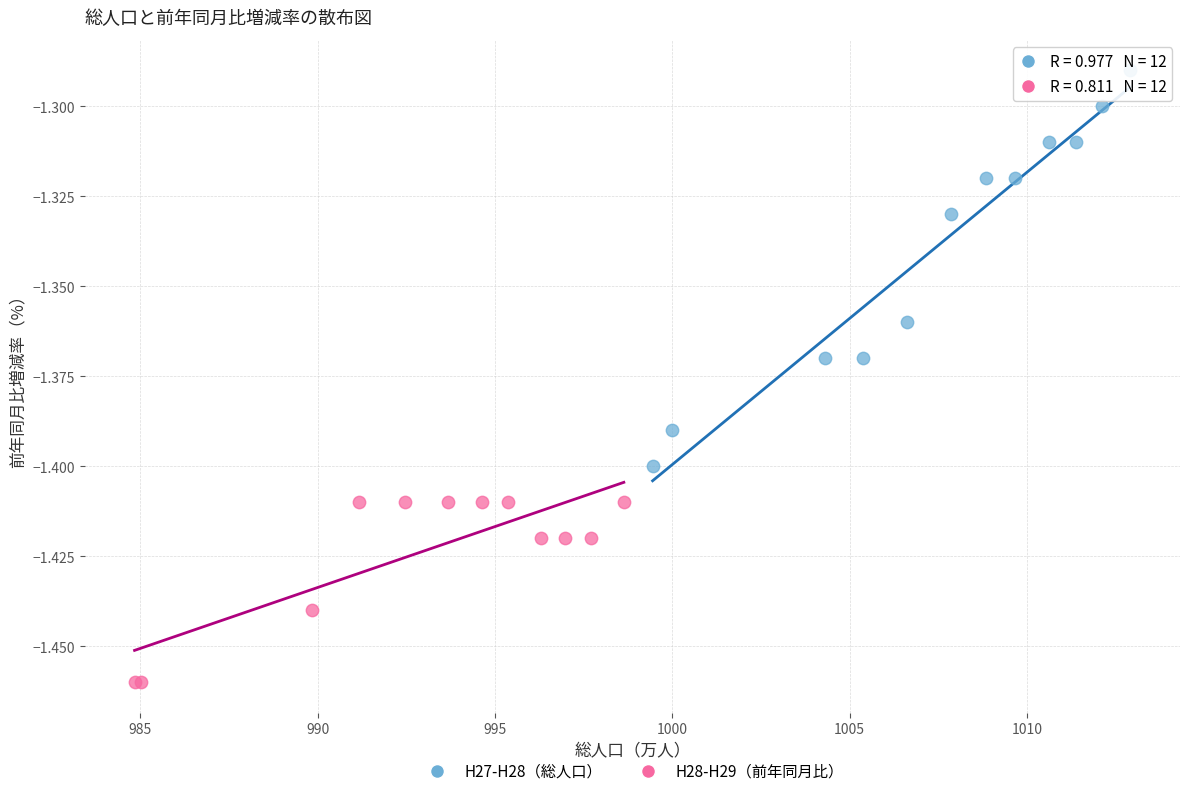

Which series has the largest Y range (max minus min)?

H27-H28（総人口）